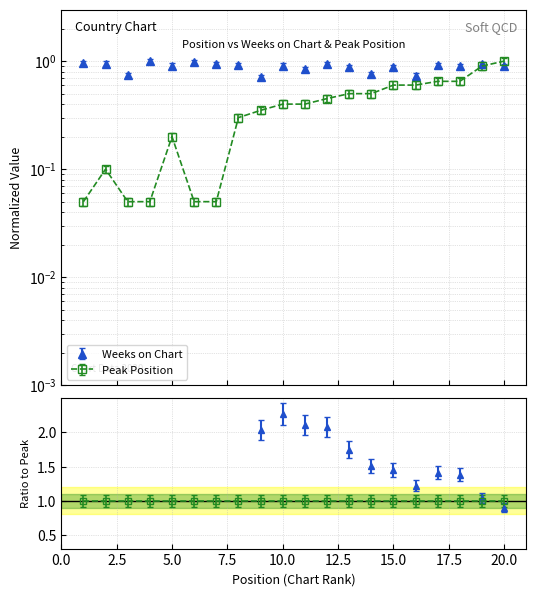

How many lines are shown in the chart?

2